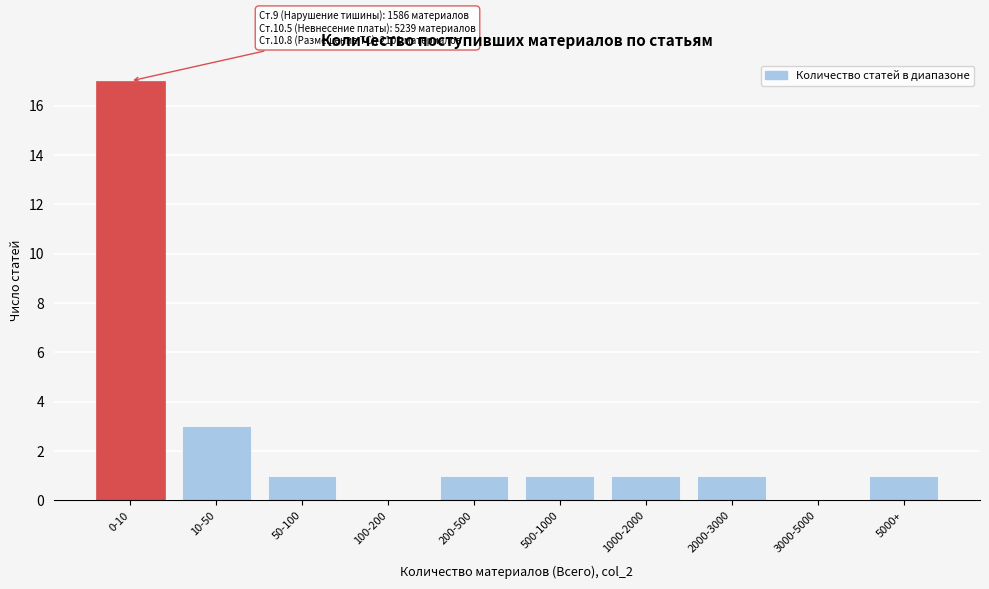

Reading left to right, what are all the values shown in this chart?

0-10=17	10-50=3	50-100=1	100-200=0	200-500=1	500-1000=1	1000-2000=1	2000-3000=1	3000-5000=0	5000+=1